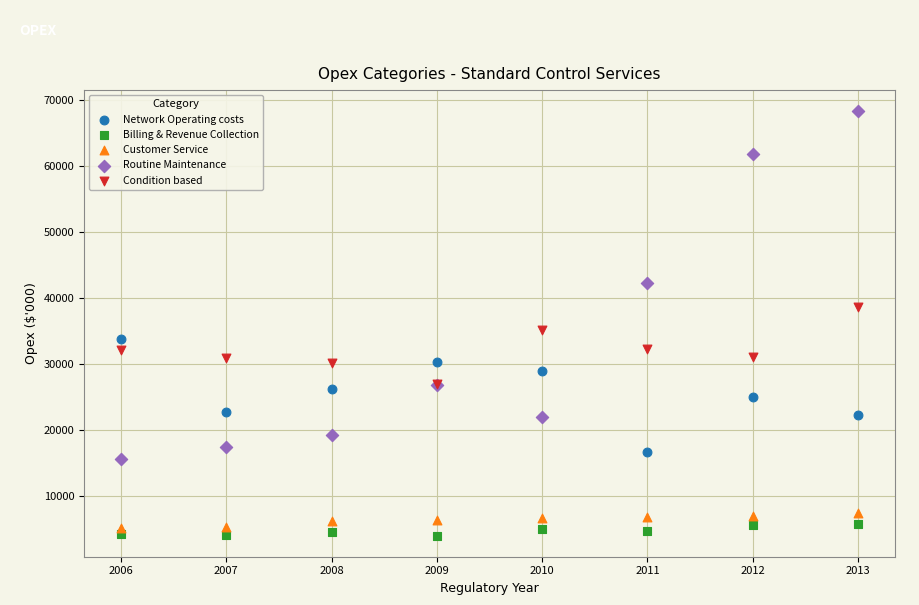

What are all the series names shown in the legend?

Network Operating costs, Billing & Revenue Collection, Customer Service, Routine Maintenance, Condition based